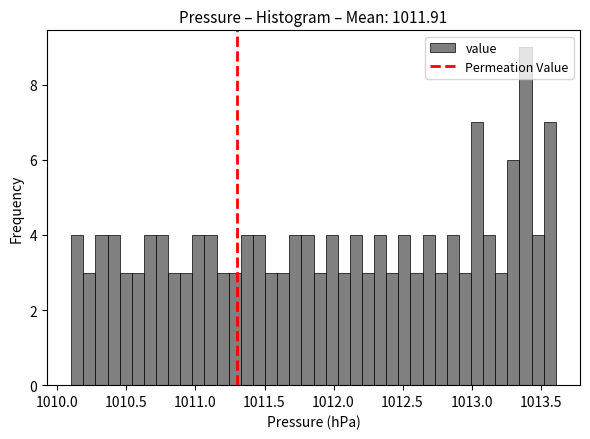

Around what value on the x-axis is the tallest bar? Give the approximate position of its centre, as read against the axis.

1013.40